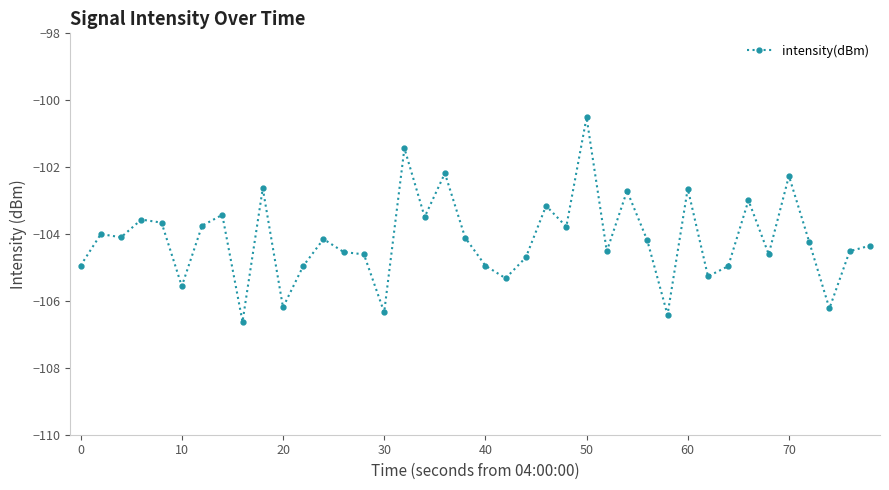

What is the smallest value displayed?

-106.6